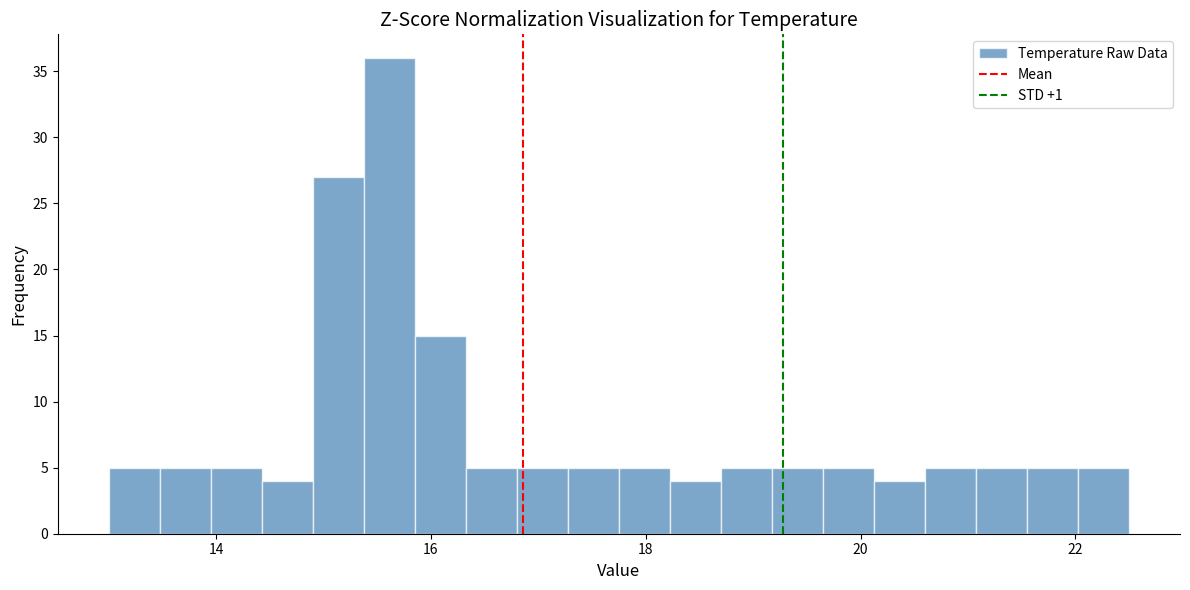

Around what value on the x-axis is the tallest bar? Give the approximate position of its centre, as read against the axis.

15.6